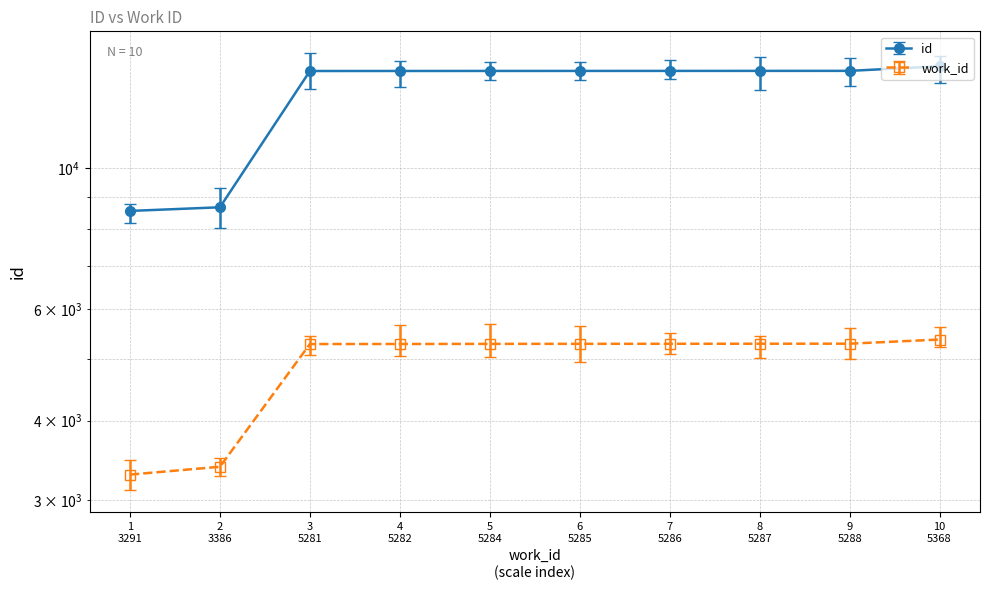

The value at 10 5368 is 14443. True or false?

True